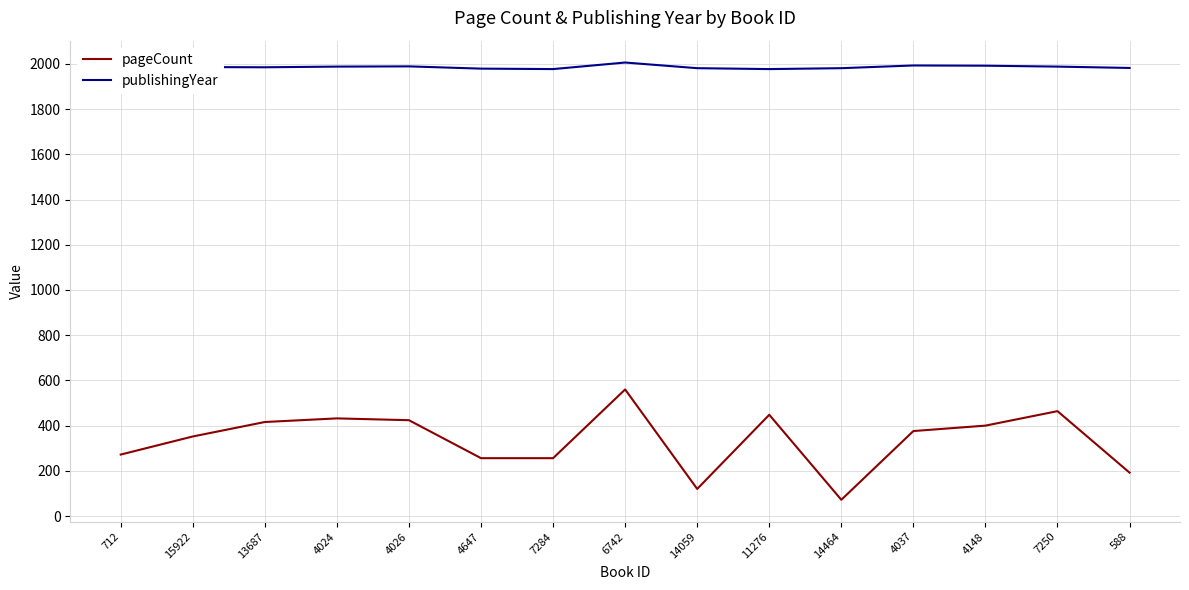

At which label does pageCount first exceed 376?

13687